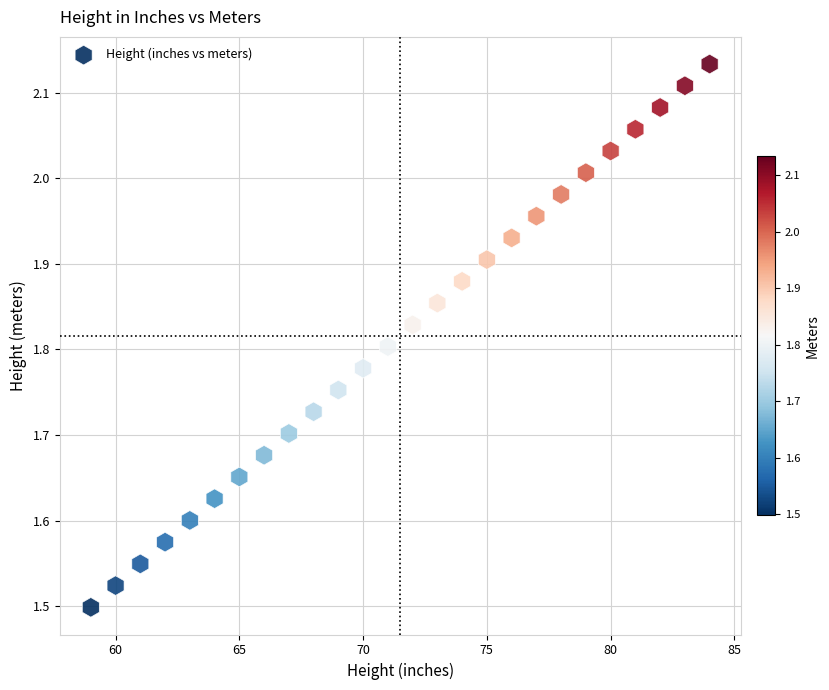

What is the range of Y values (max minus min)?

0.6